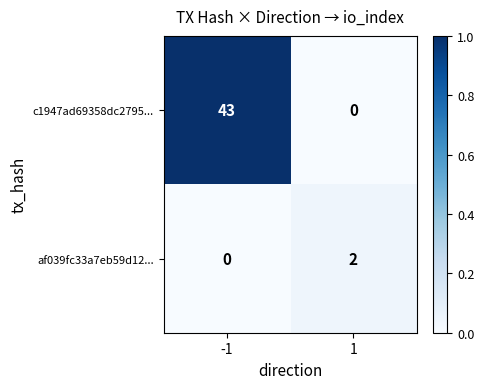

Which series has the largest total across all categories?

c1947ad69358dc2795...